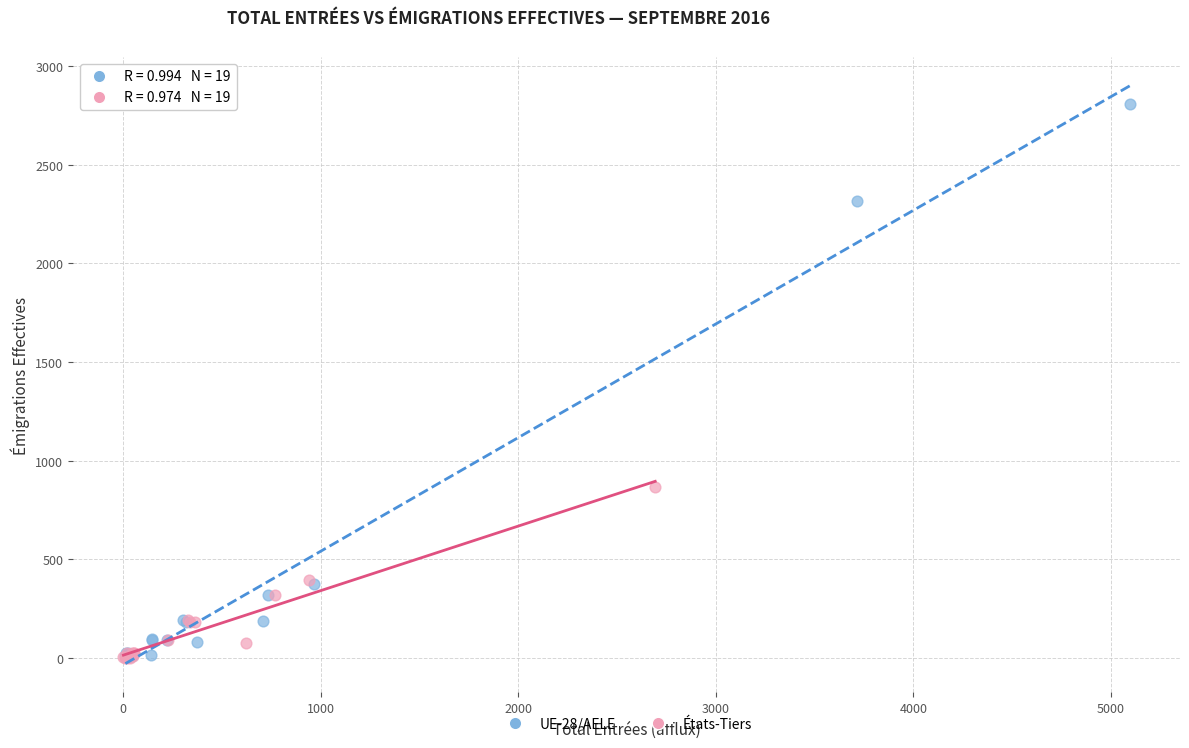

Which series has the largest Y range (max minus min)?

UE-28/AELE